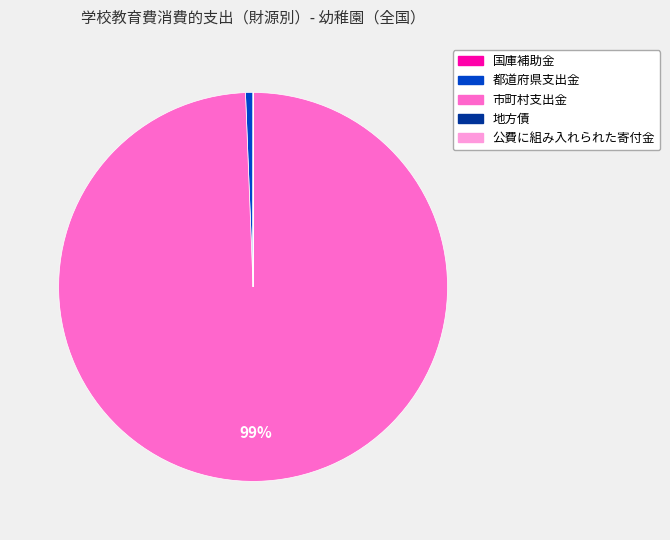

Which slice is the largest?

市町村支出金